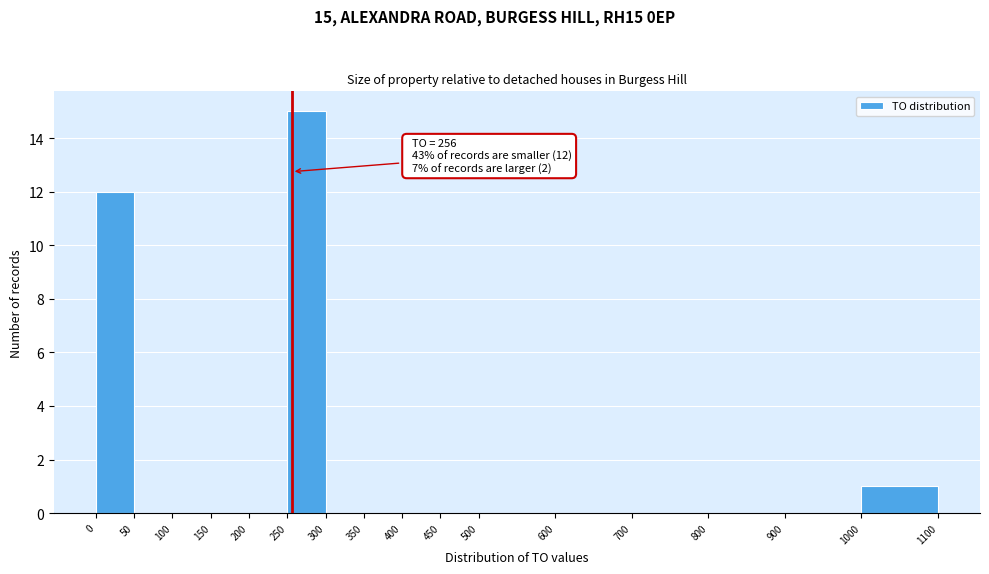

Over which range of the x-axis is the bar tallest?

250 to 300